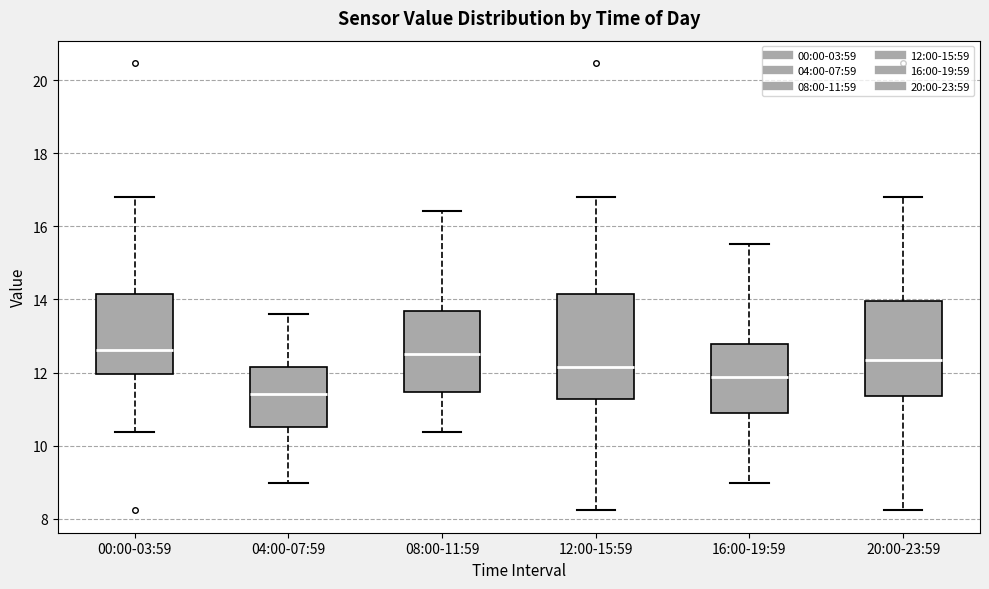

Reading left to right, read every box against the y-axis: the position of its median line, the range the box covers, and the ends of its whiskers. The values are not printed on the chart, so give them approximately, as read against the axis.

00:00-03:59: median 12.6, box 12.0 to 14.2, whiskers 10.4 to 16.8
04:00-07:59: median 11.4, box 10.6 to 12.2, whiskers 9.0 to 13.6
08:00-11:59: median 12.6, box 11.4 to 13.6, whiskers 10.4 to 16.4
12:00-15:59: median 12.2, box 11.2 to 14.2, whiskers 8.2 to 16.8
16:00-19:59: median 11.8, box 11.0 to 12.8, whiskers 9.0 to 15.6
20:00-23:59: median 12.4, box 11.4 to 14.0, whiskers 8.2 to 16.8